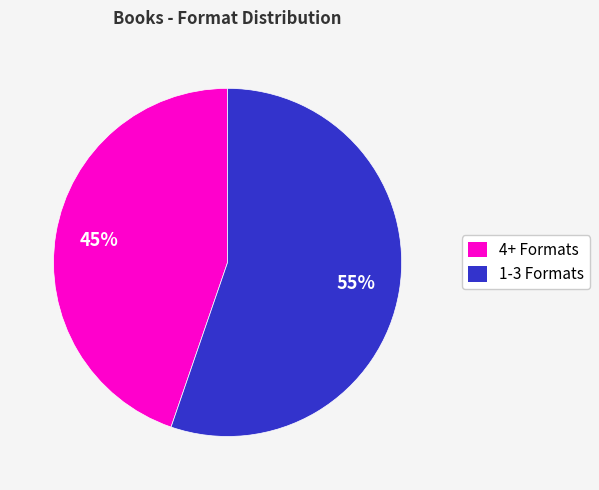

Rank the categories by value from highest to lowest.

1-3 Formats, 4+ Formats